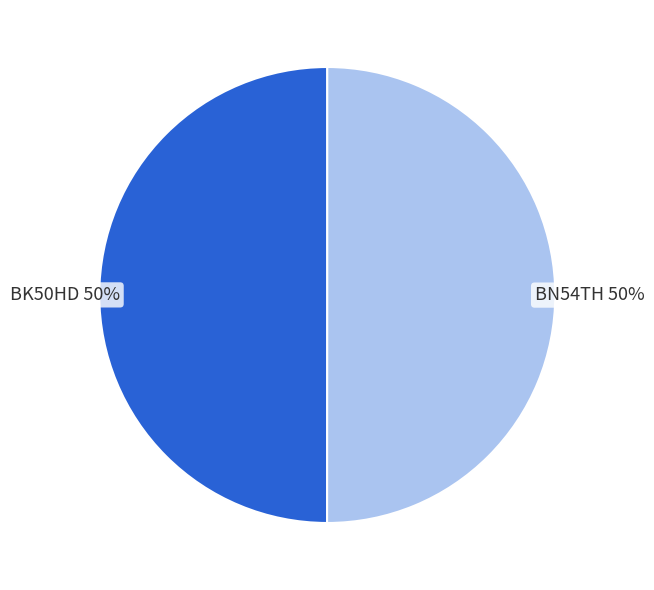

What percentage is the BK50HD slice, to the nearest percent?

50%